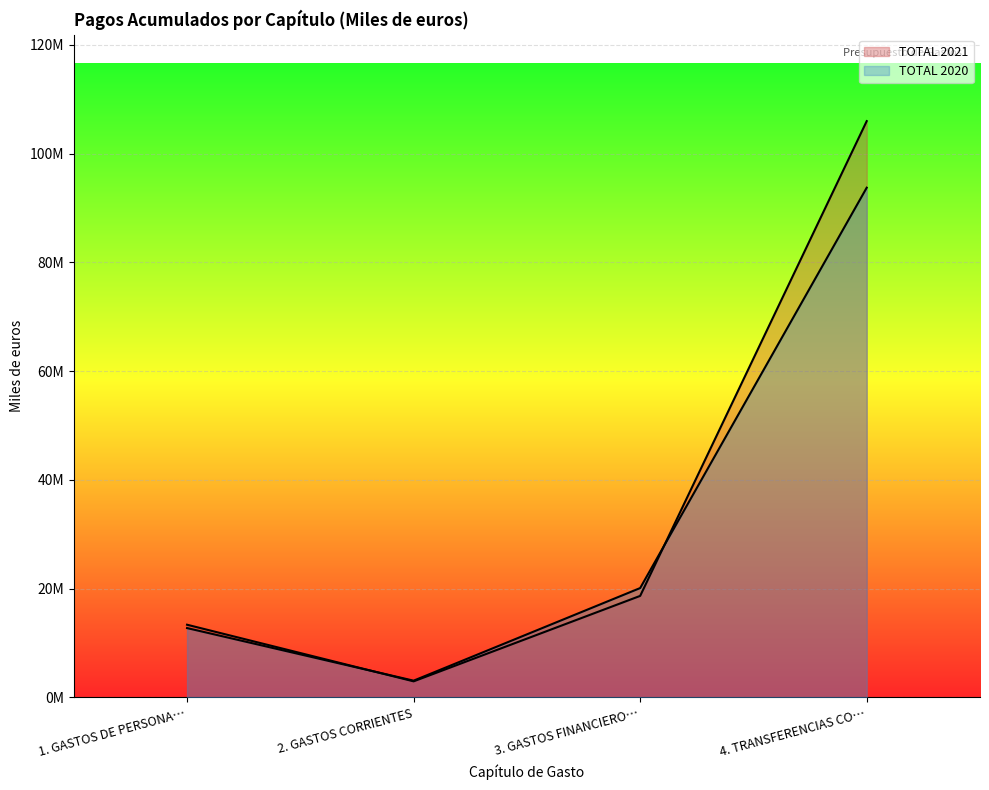

What is the difference between the maximum and minimum values in the TOTAL 2020 series?

90666553